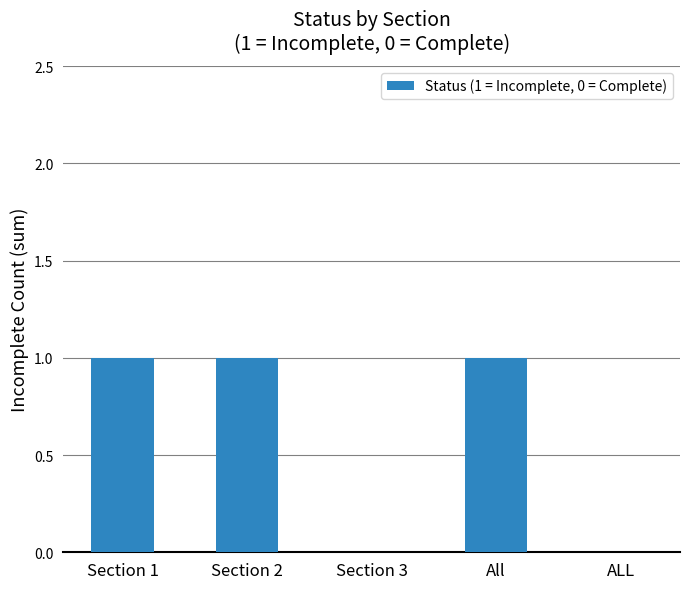

The chart shows a value of 1 at Section 2. True or false?

True